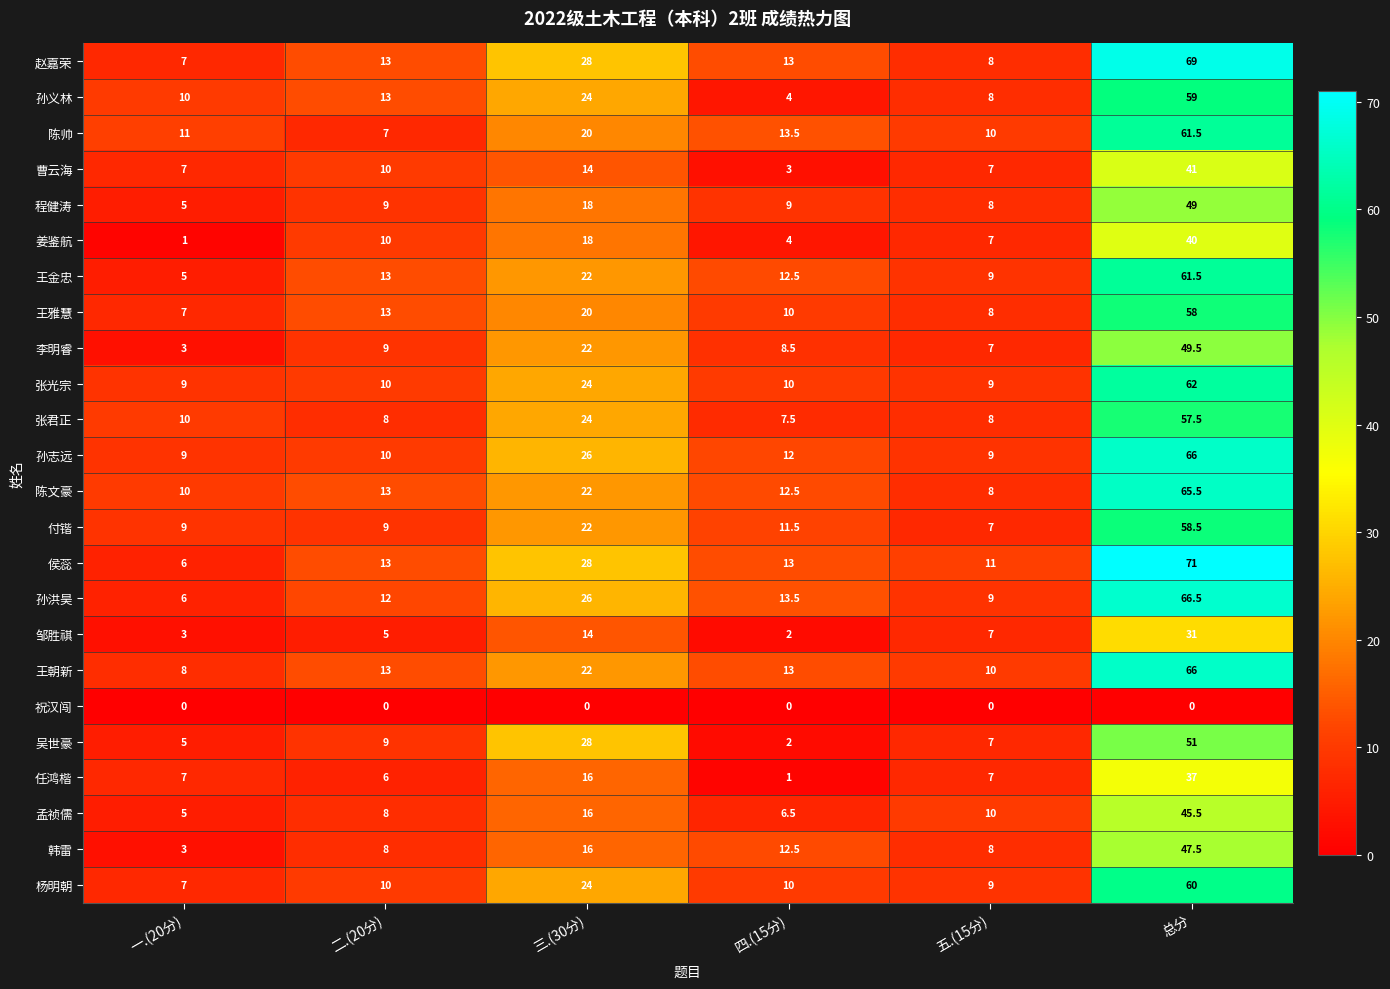

Count the number of categories in the chart.

6